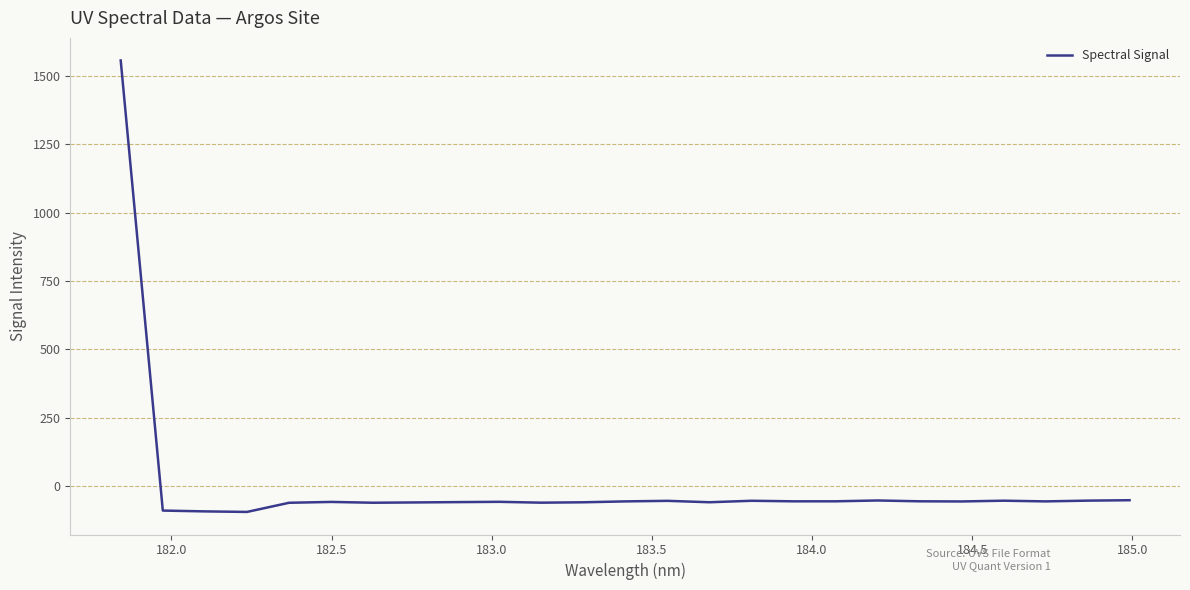

What is the difference between the maximum and second lowest values?

1648.7